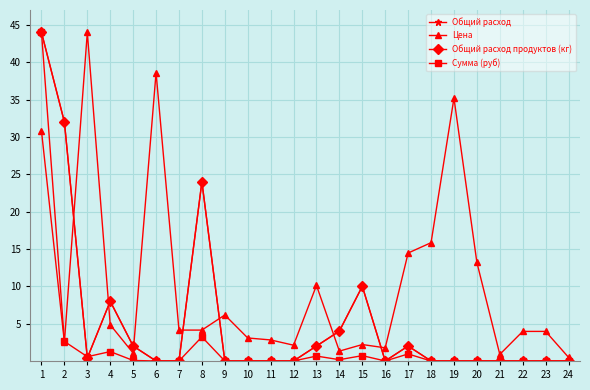

What is the highest value of the Сумма (руб) series?

44.0